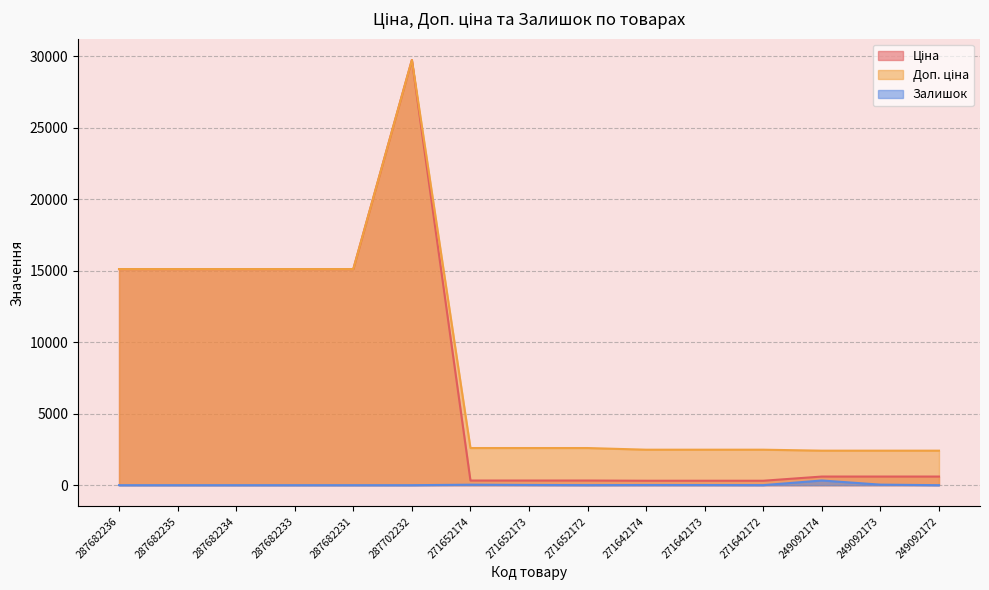

Rank the series by their maximum value, from highest to lowest.

Ціна, Доп. ціна, Залишок